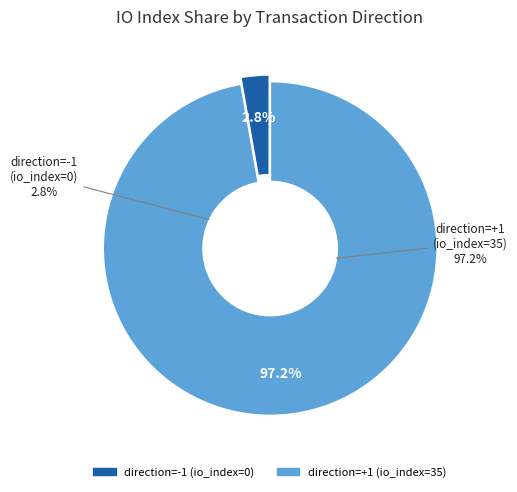

Is direction=-1 (io_index=0) the majority of the pie?

No